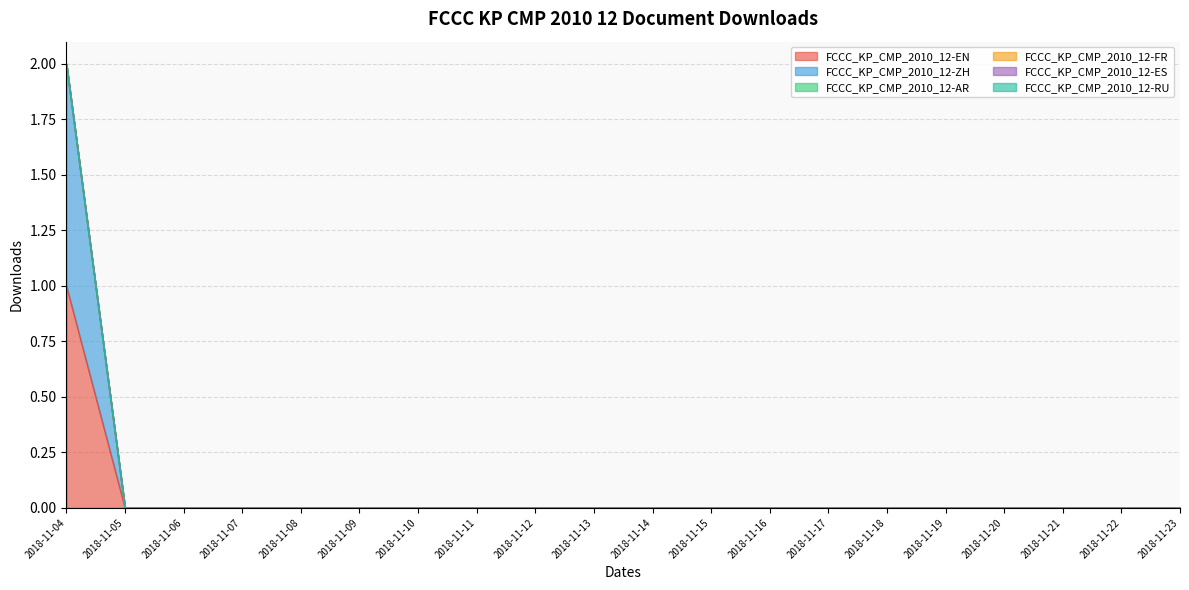

Reading right to left, extract all data points from this chart.

FCCC_KP_CMP_2010_12-EN: 0	0	0	0	0	0	0	0	0	0	0	0	0	0	0	0	0	0	0	1
FCCC_KP_CMP_2010_12-ZH: 0	0	0	0	0	0	0	0	0	0	0	0	0	0	0	0	0	0	0	1
FCCC_KP_CMP_2010_12-AR: 0	0	0	0	0	0	0	0	0	0	0	0	0	0	0	0	0	0	0	0
FCCC_KP_CMP_2010_12-FR: 0	0	0	0	0	0	0	0	0	0	0	0	0	0	0	0	0	0	0	0
FCCC_KP_CMP_2010_12-ES: 0	0	0	0	0	0	0	0	0	0	0	0	0	0	0	0	0	0	0	0
FCCC_KP_CMP_2010_12-RU: 0	0	0	0	0	0	0	0	0	0	0	0	0	0	0	0	0	0	0	0